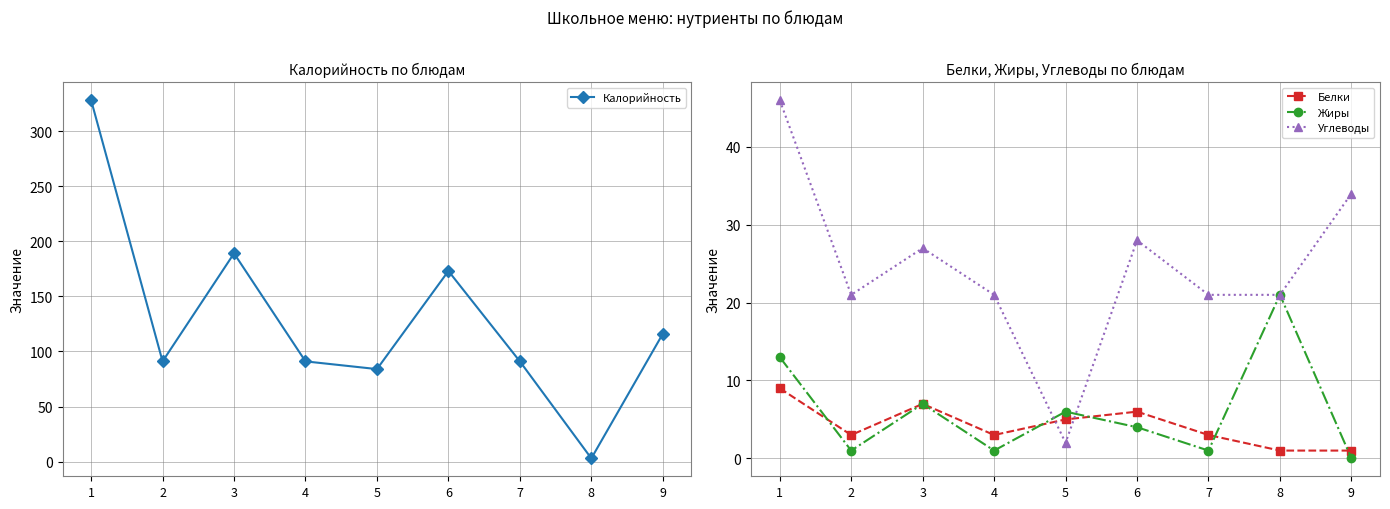

What is the total value across all series at 1?

396